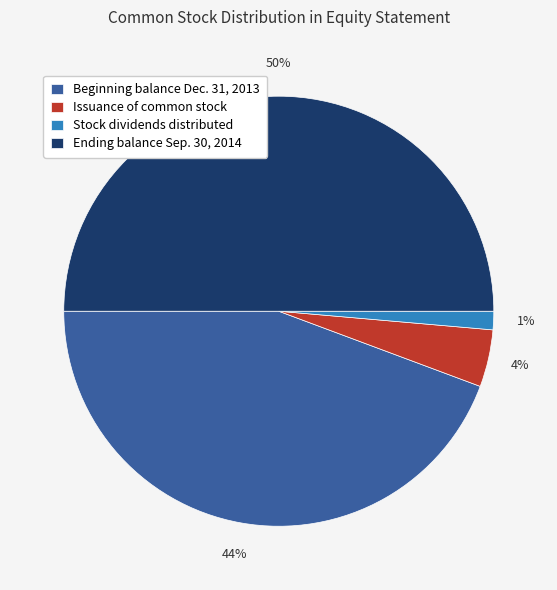

To the nearest percent, what percentage of the pie is Stock dividends distributed?

1%